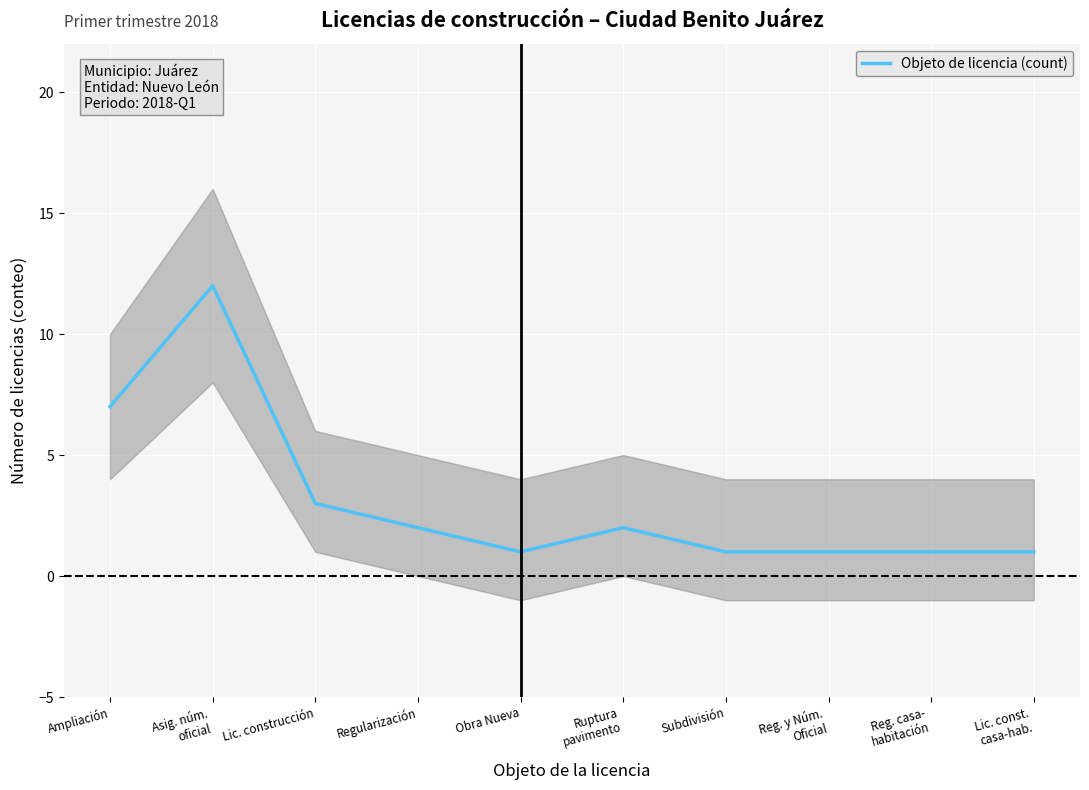

The value at Subdivisión is 2. True or false?

False